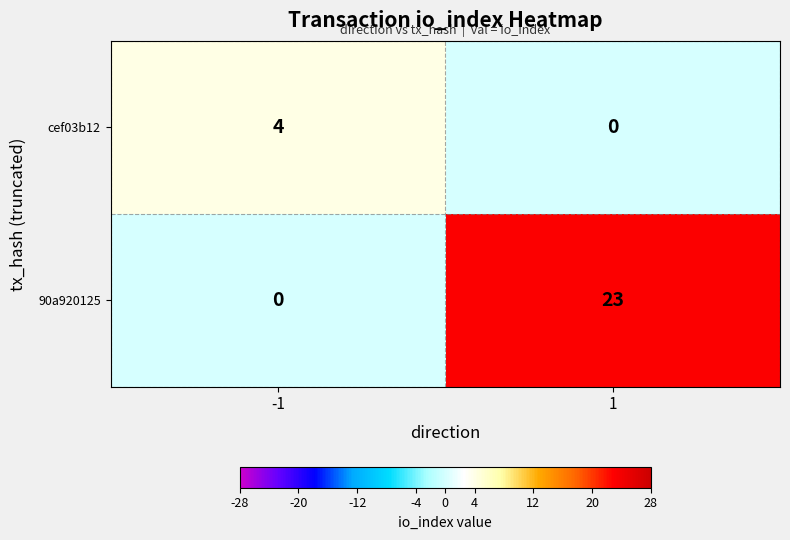

Which series has the widest spread of values?

90a920125